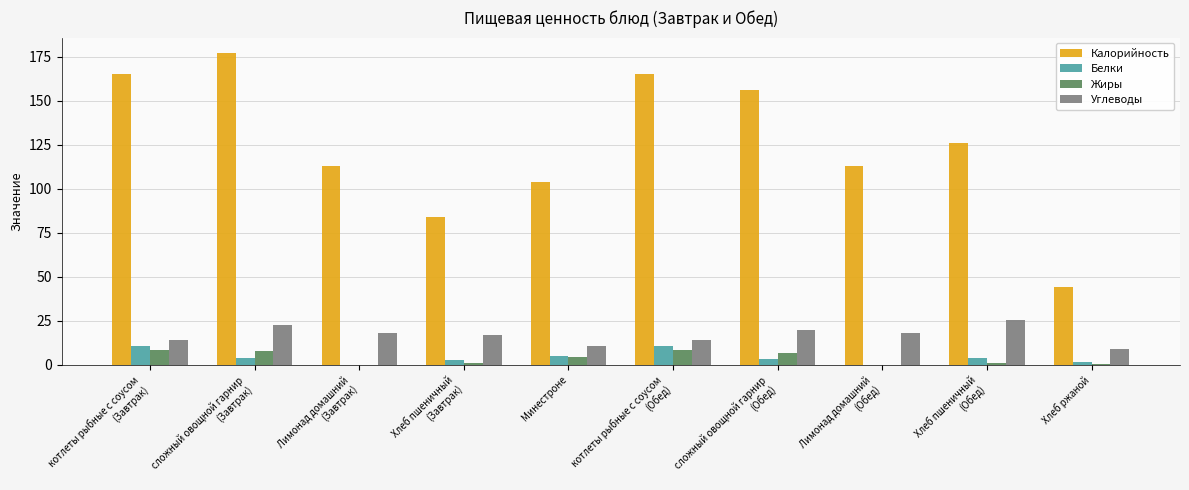

Is it true that Углеводы equals 10.8 at Минестроне?

True